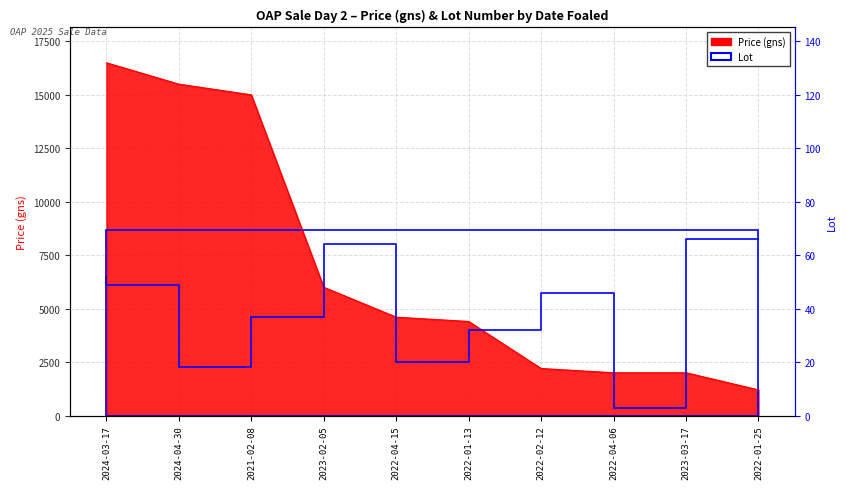

Where does the Lot series first go above 5750?

2024-03-17